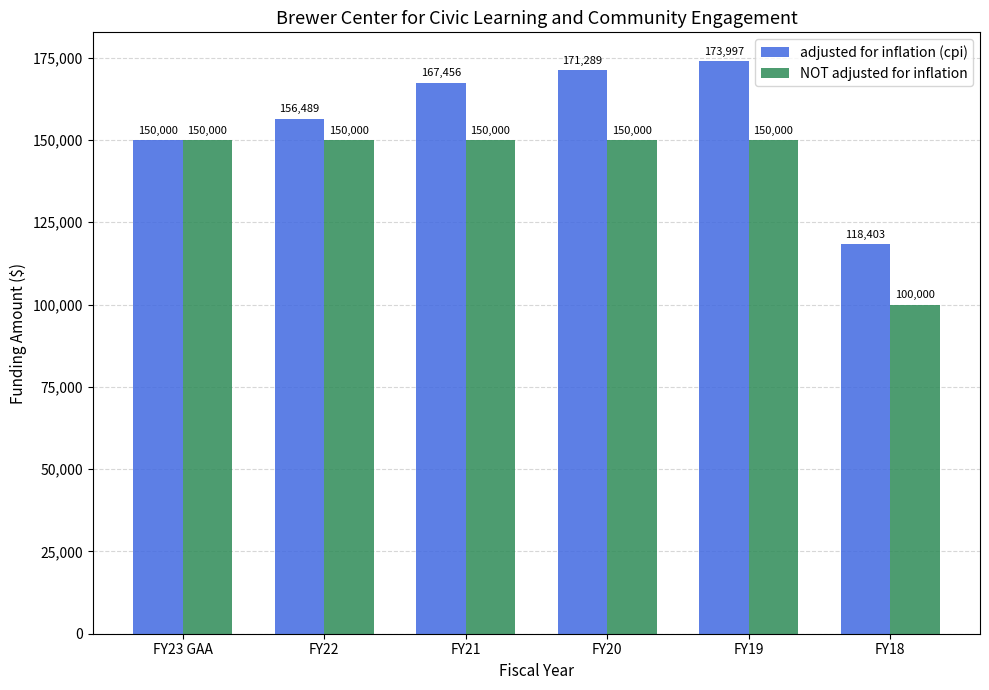

Which series has the largest total across all categories?

adjusted for inflation (cpi)